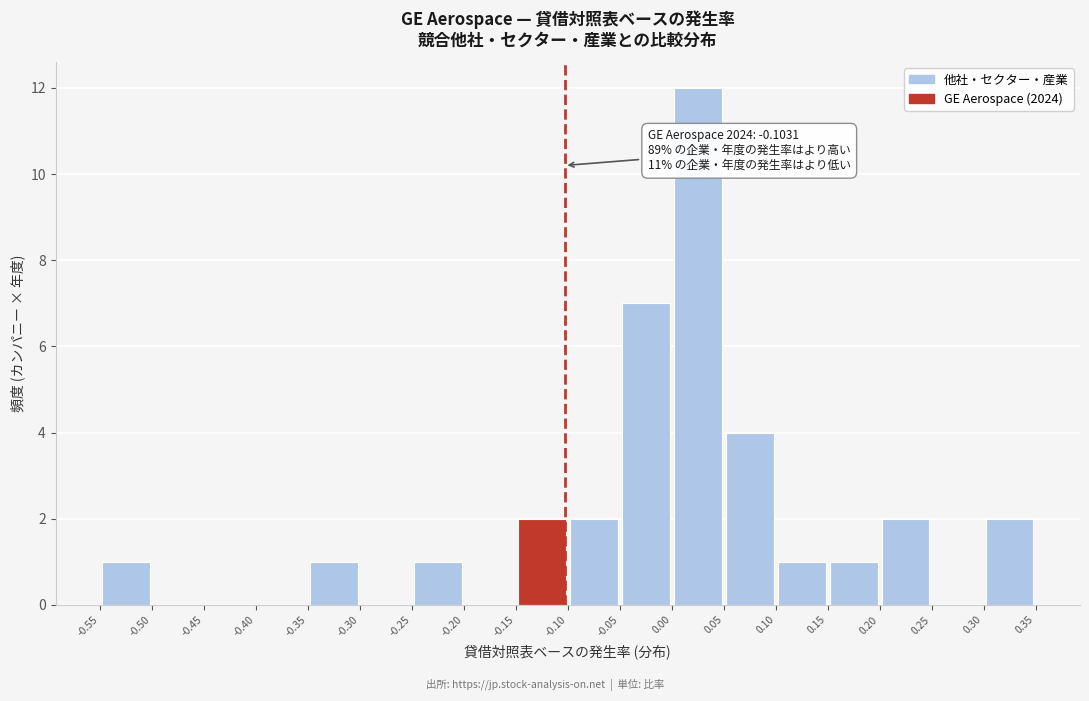

Which range on the x-axis has the tallest bar?

0.00 to 0.05